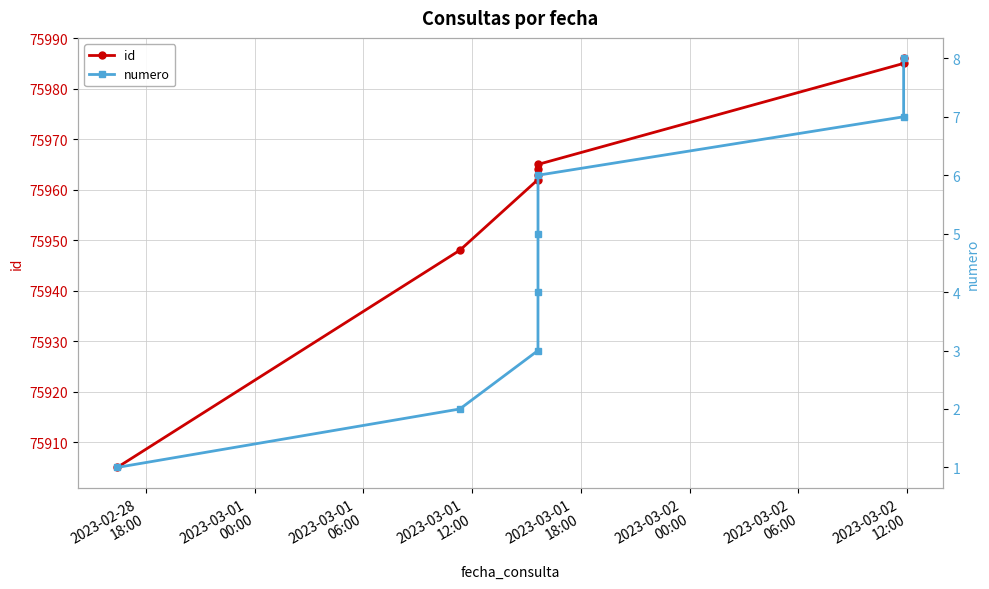

What is the maximum value for id?

75986